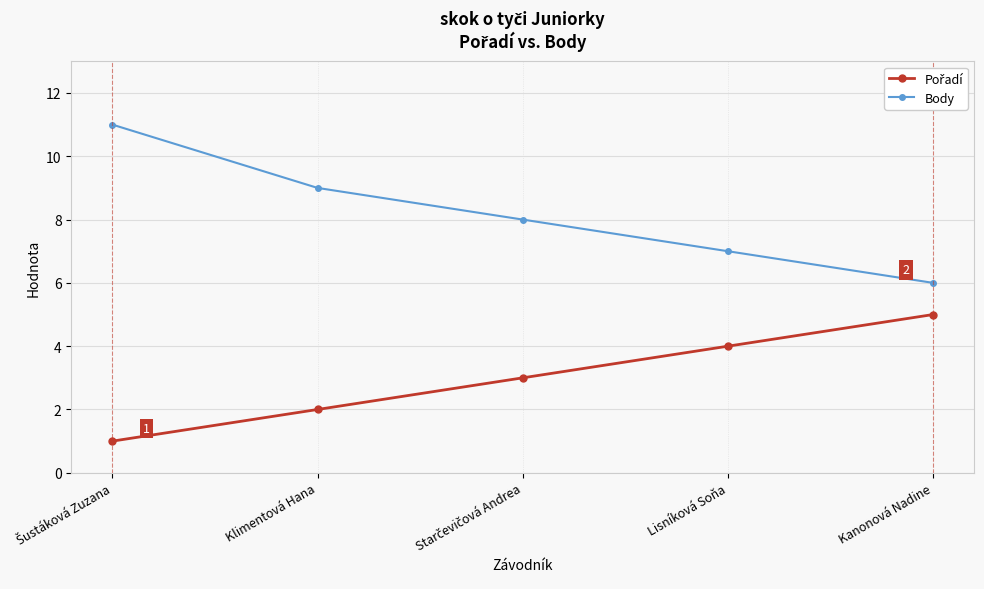

Is this an area chart (filled region under the line)?

No